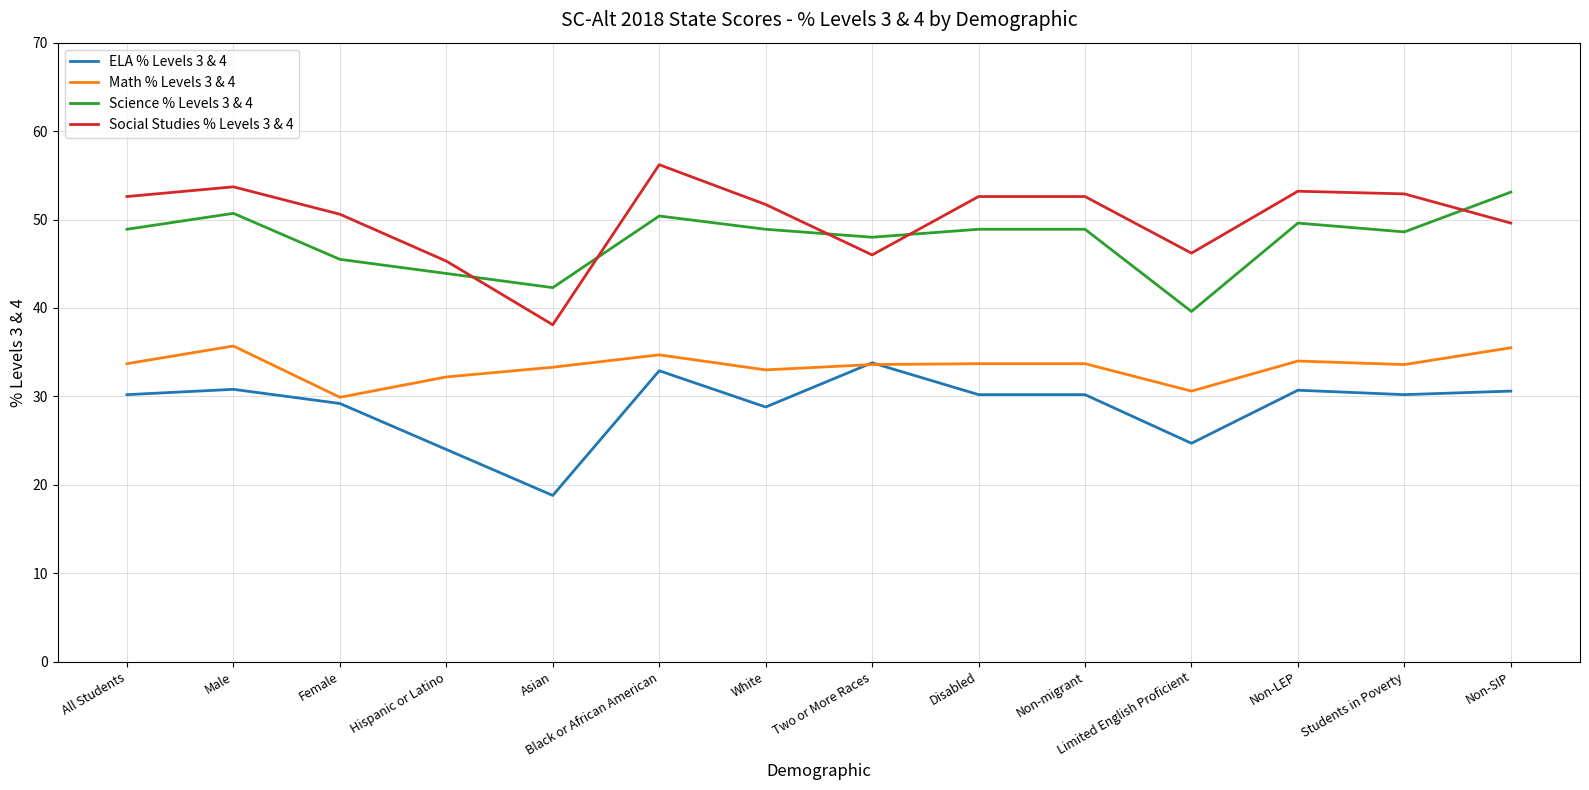

Is the value of Math % Levels 3 & 4 at Students in Poverty greater than the value of Science % Levels 3 & 4 at Asian?

No